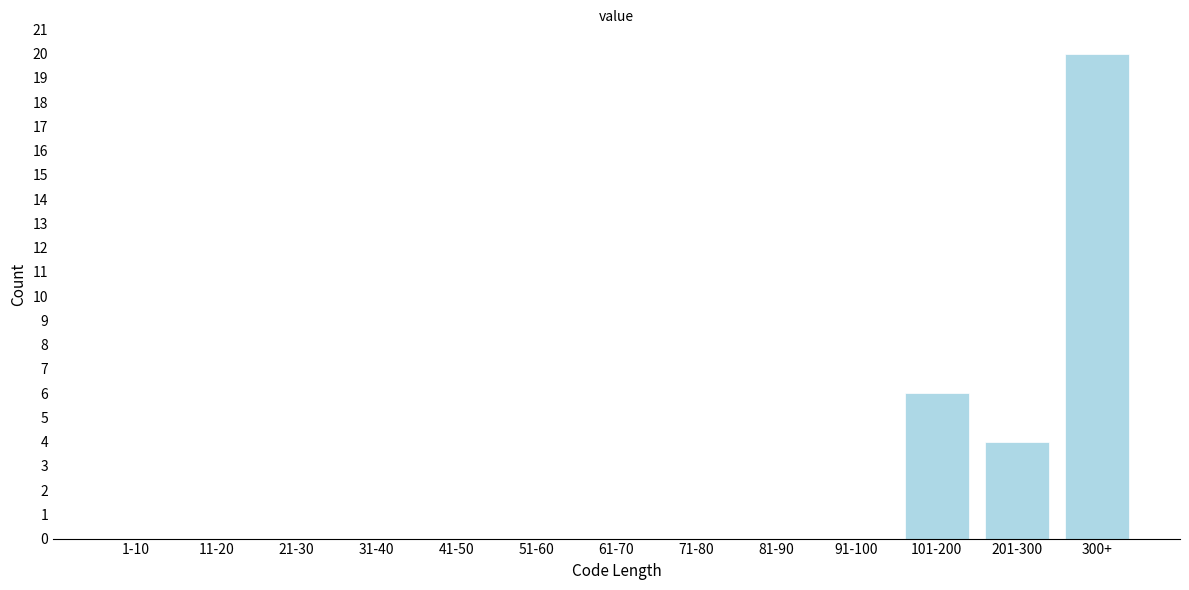

Reading left to right, extract all data points from this chart.

1-10=0	11-20=0	21-30=0	31-40=0	41-50=0	51-60=0	61-70=0	71-80=0	81-90=0	91-100=0	101-200=6	201-300=4	300+=20